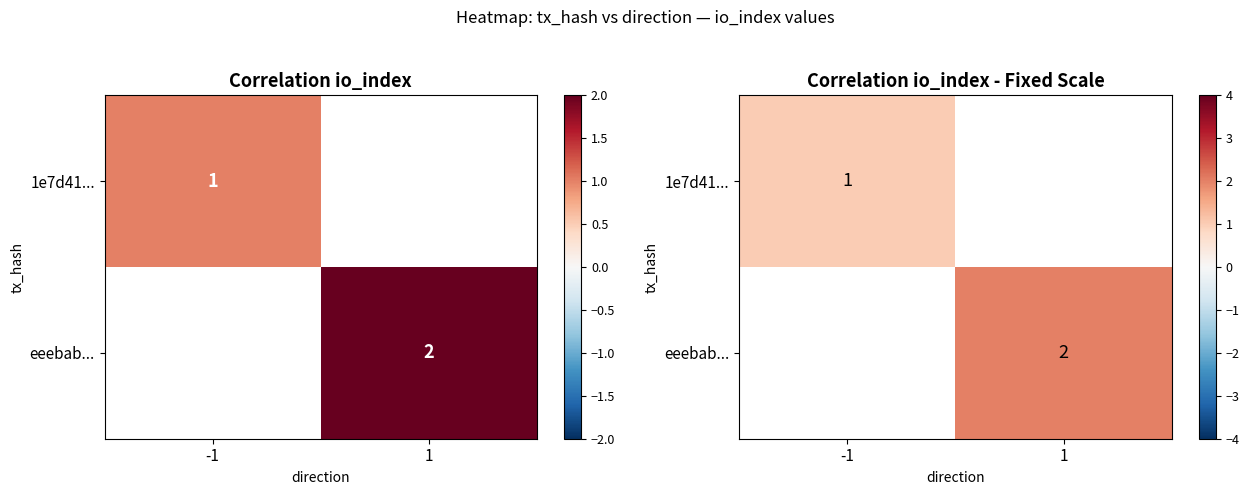

What is the maximum value for 1e7d41...?

1.0